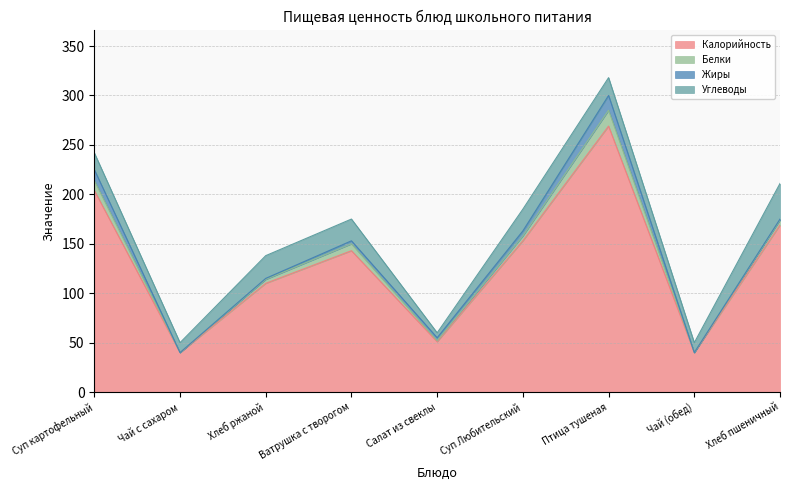

The Жиры series shows 1 at Салат из свеклы. True or false?

False